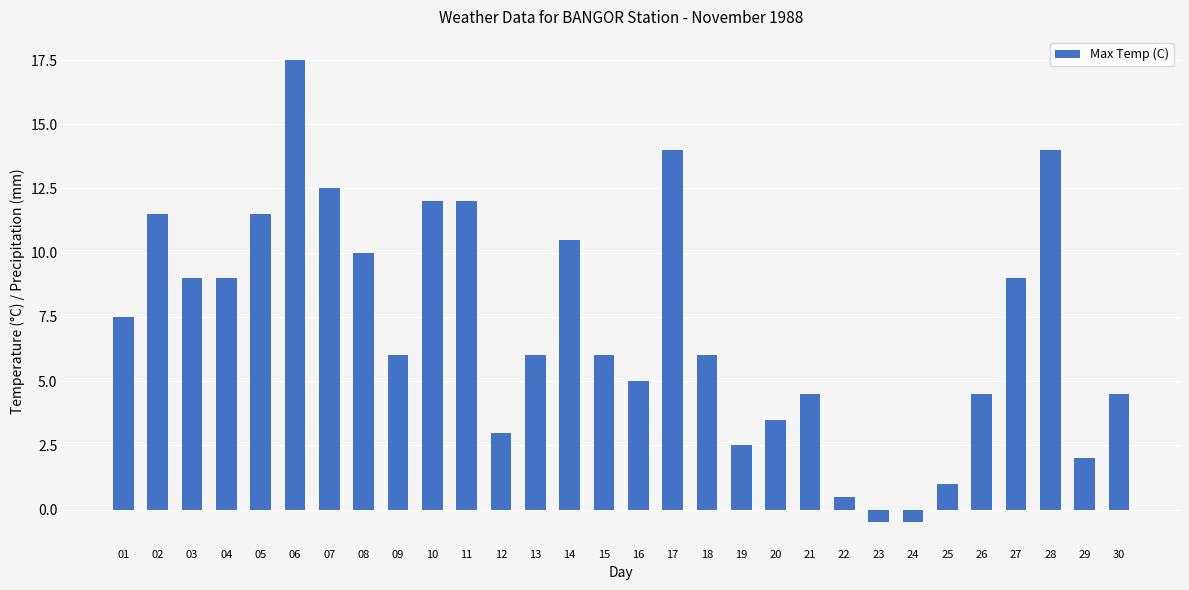

Where is the data nearest to the value 8?

01